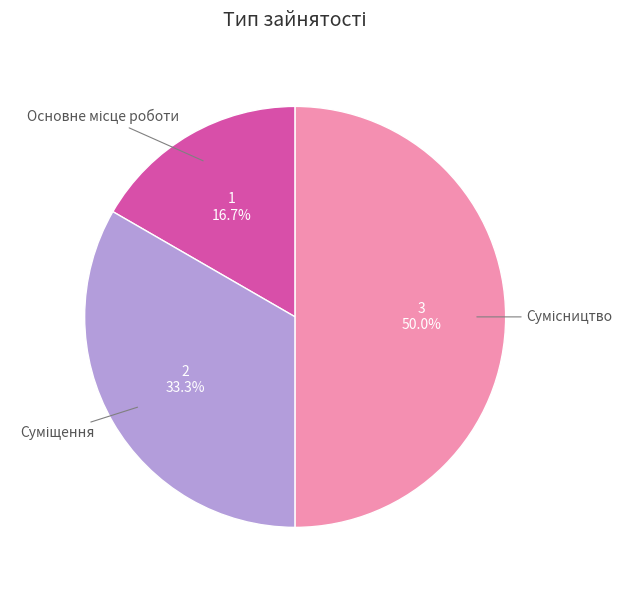

Which slice is the largest?

Сумісництво